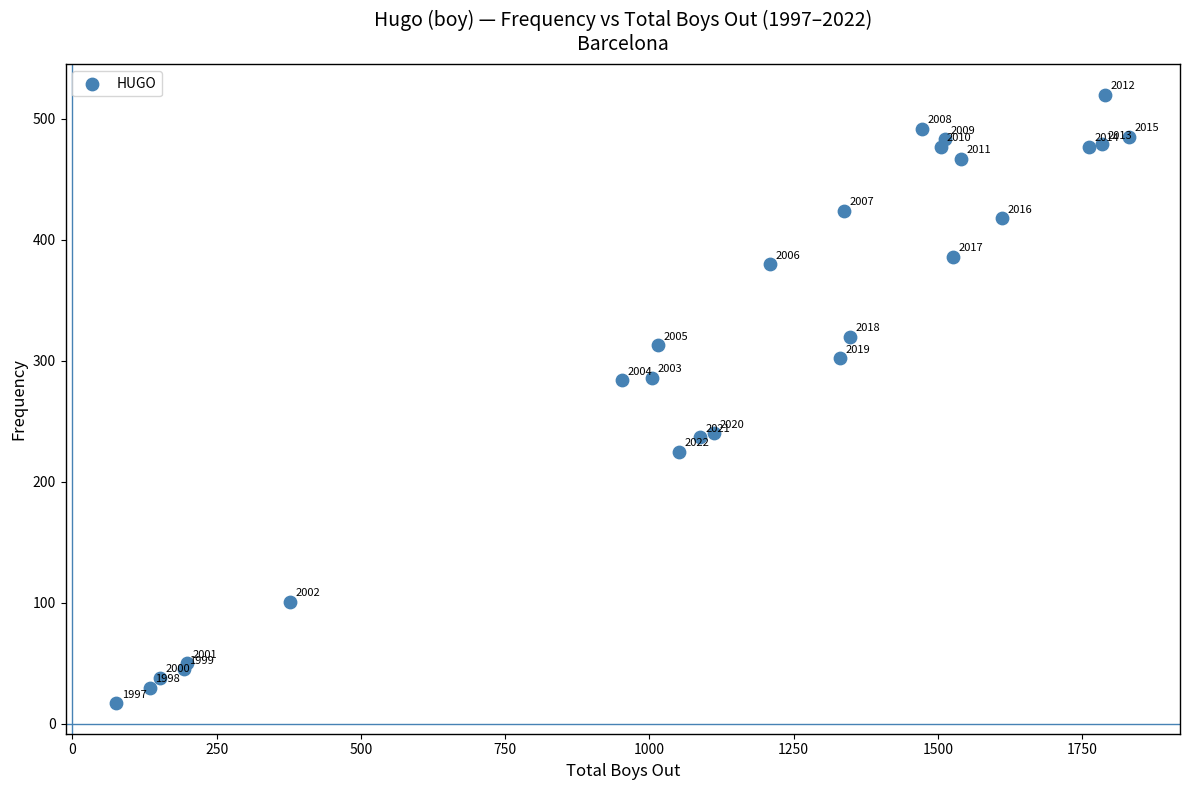

What Y value in the scatter plot is closest to 268?

284